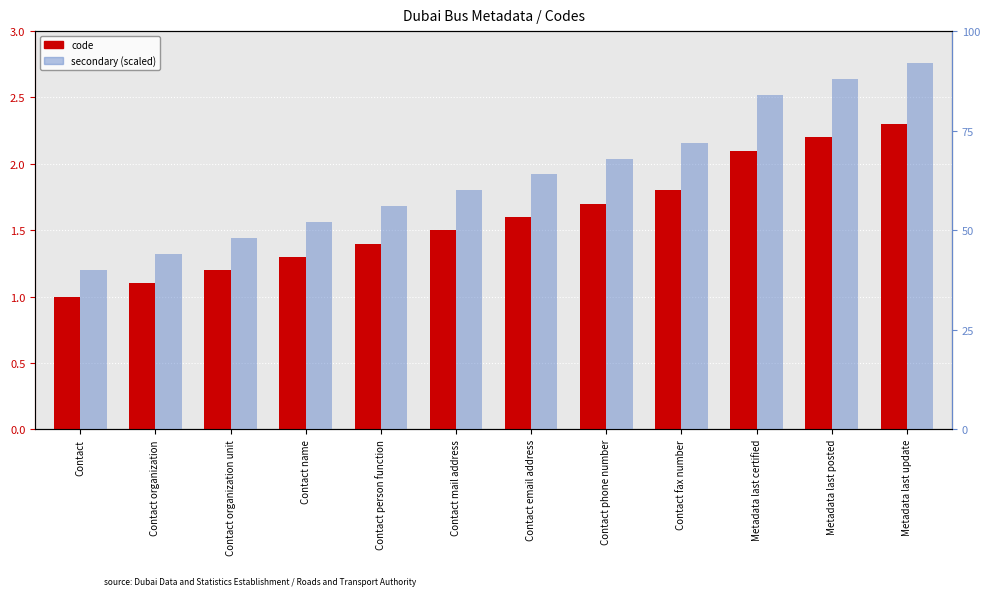

How many data points in secondary (scaled) are above 64?

5